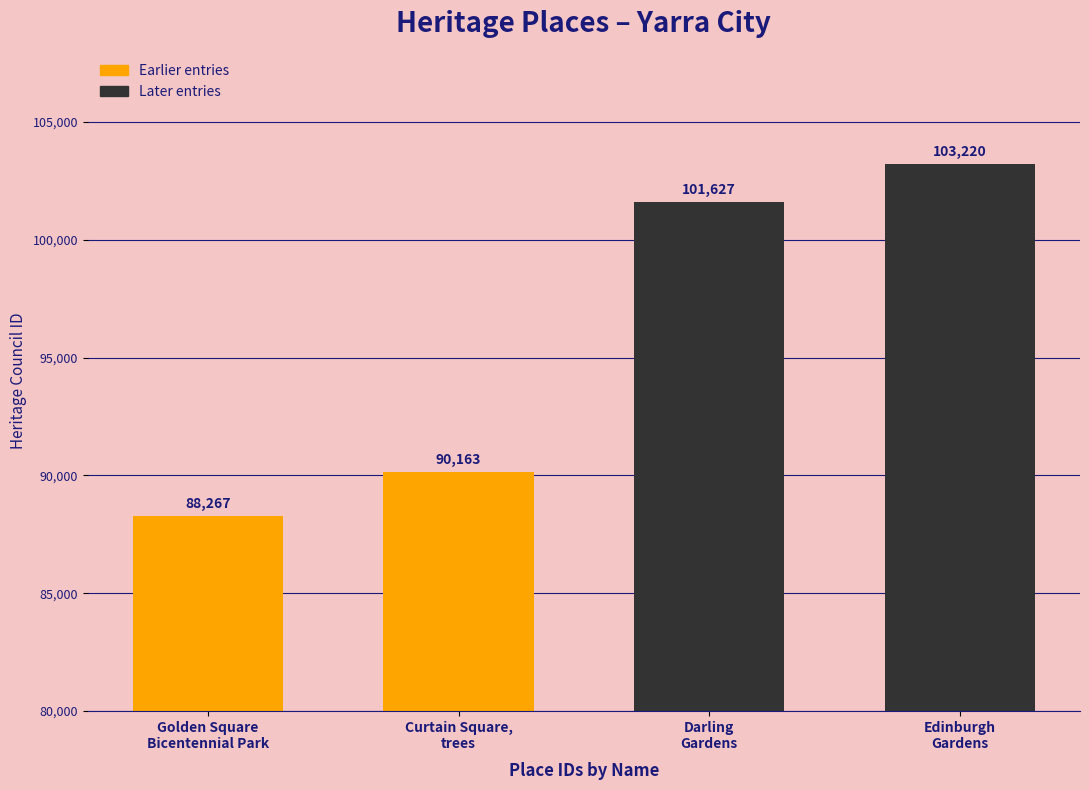

List the labels in order of value, smallest first.

Golden Square
Bicentennial Park, Curtain Square,
trees, Darling
Gardens, Edinburgh
Gardens